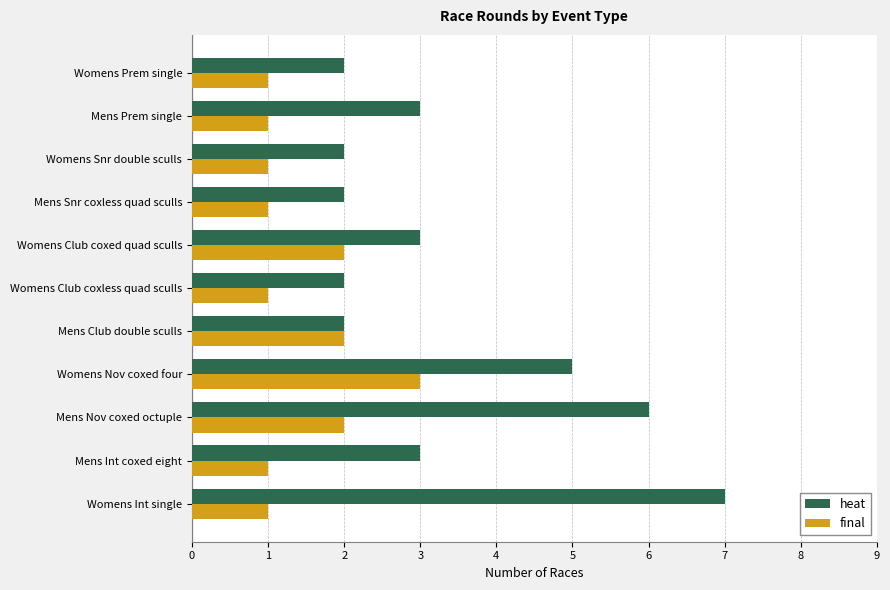

At which category does the chart reach its peak across all series?

Womens Int single